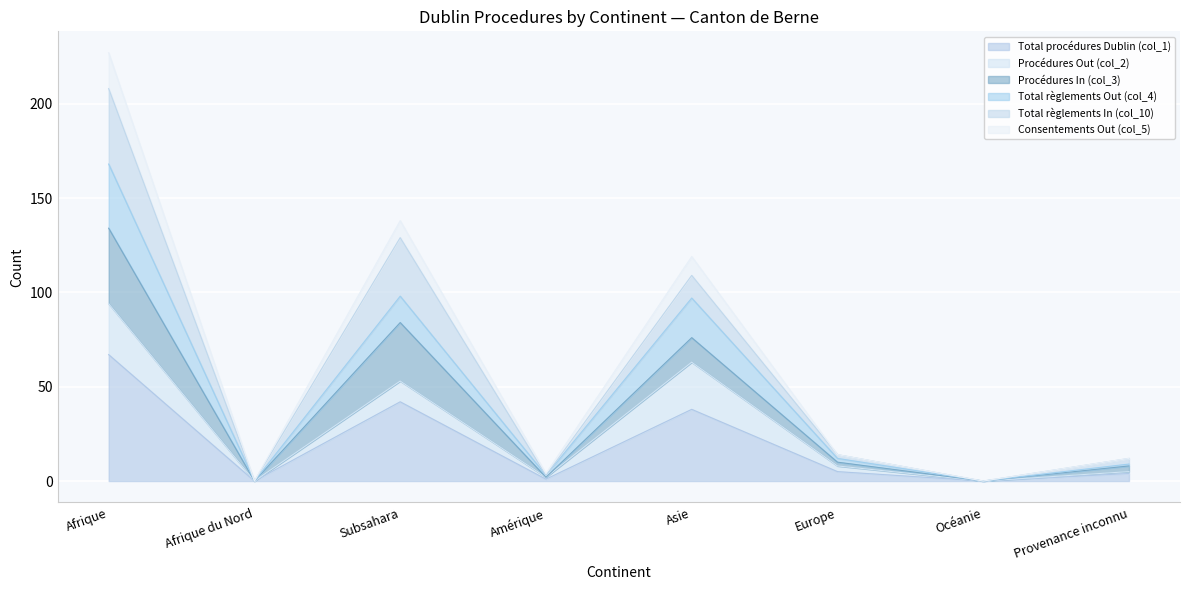

Which category has the highest value in the Total procédures Dublin (col_1) series?

Afrique